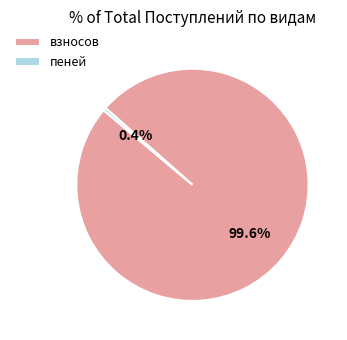

What is the largest slice in the pie chart?

взносов